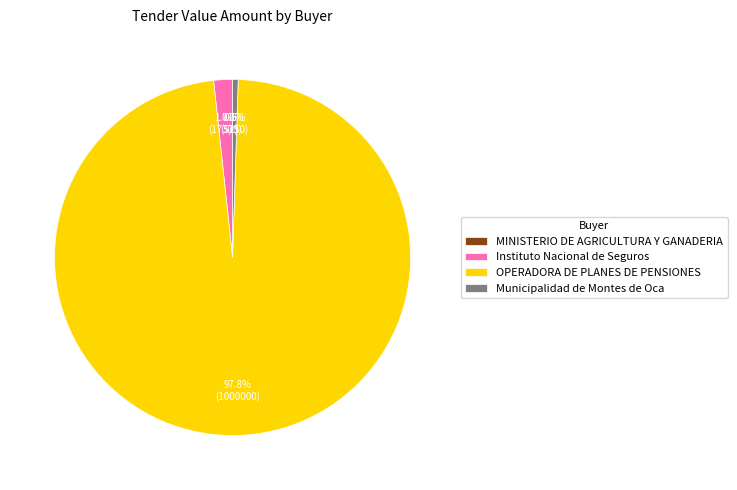

What is the largest slice in the pie chart?

OPERADORA DE PLANES DE PENSIONES